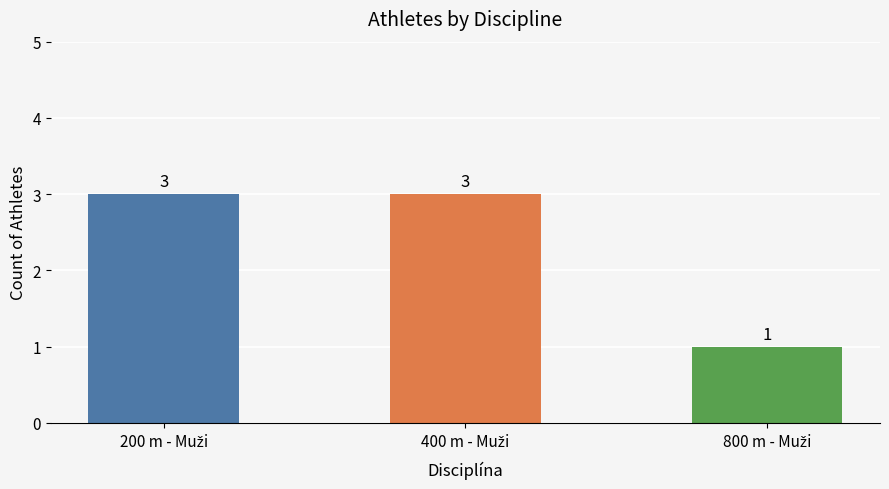

Reading left to right, what are all the values shown in this chart?

3	3	1